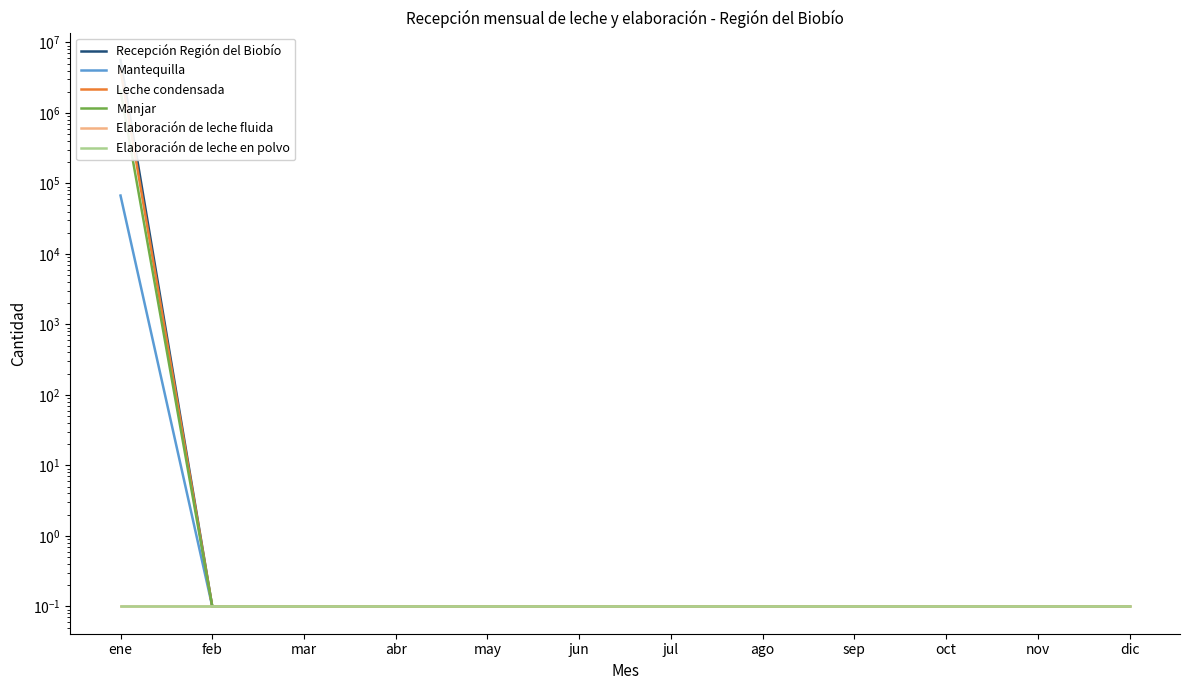

True or false: Elaboración de leche fluida and Recepción Región del Biobío cross at least once.

False